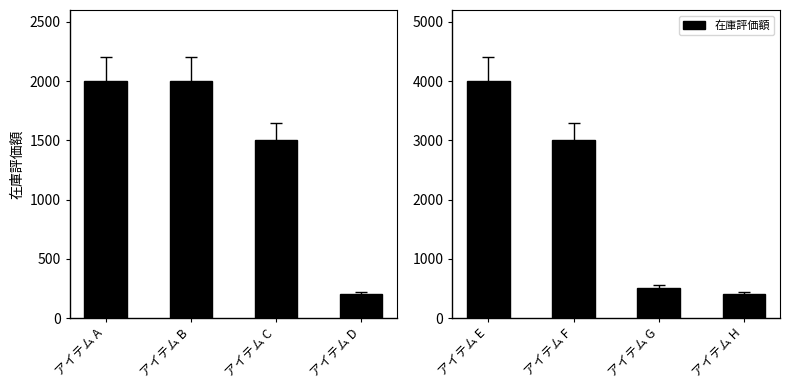

Which has a higher value, アイテム G or アイテム E?

アイテム E